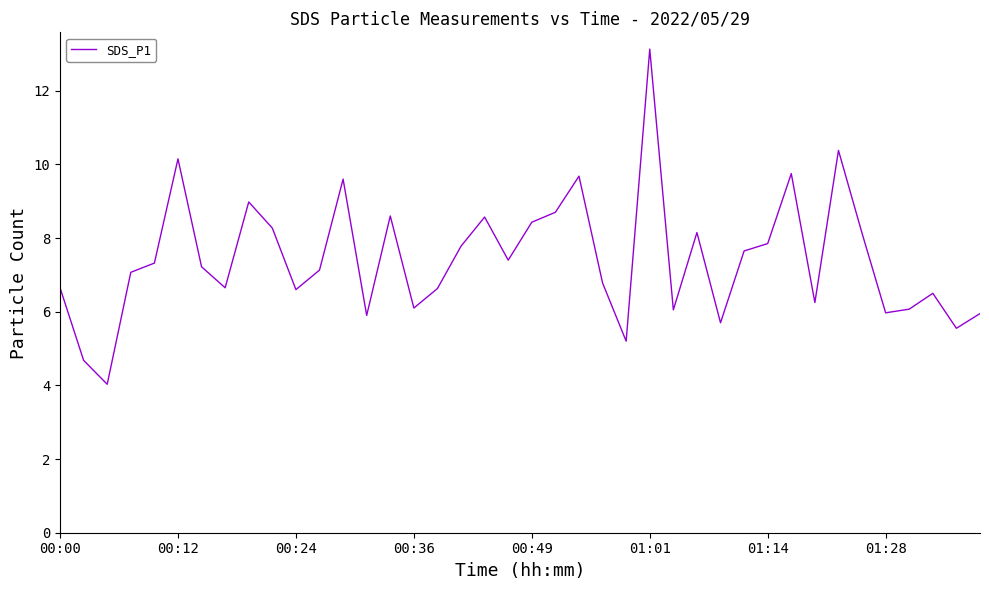

Does the chart display data point markers on the line(s)?

No